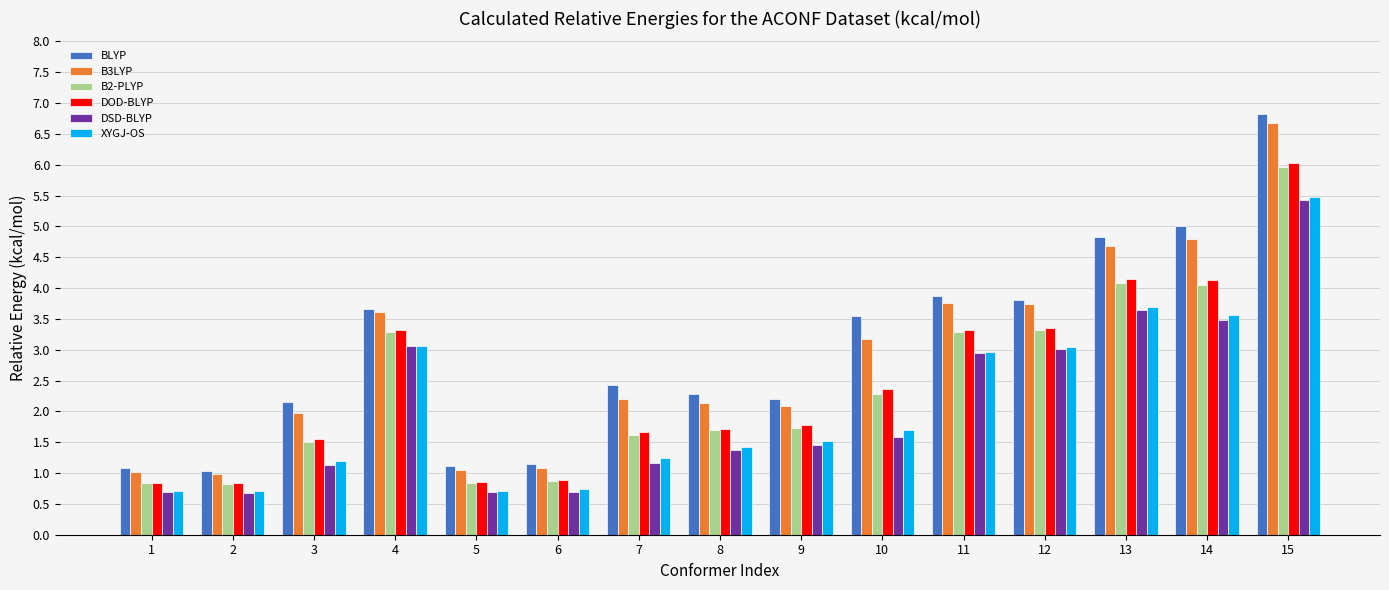

What is the smallest value displayed?

0.7